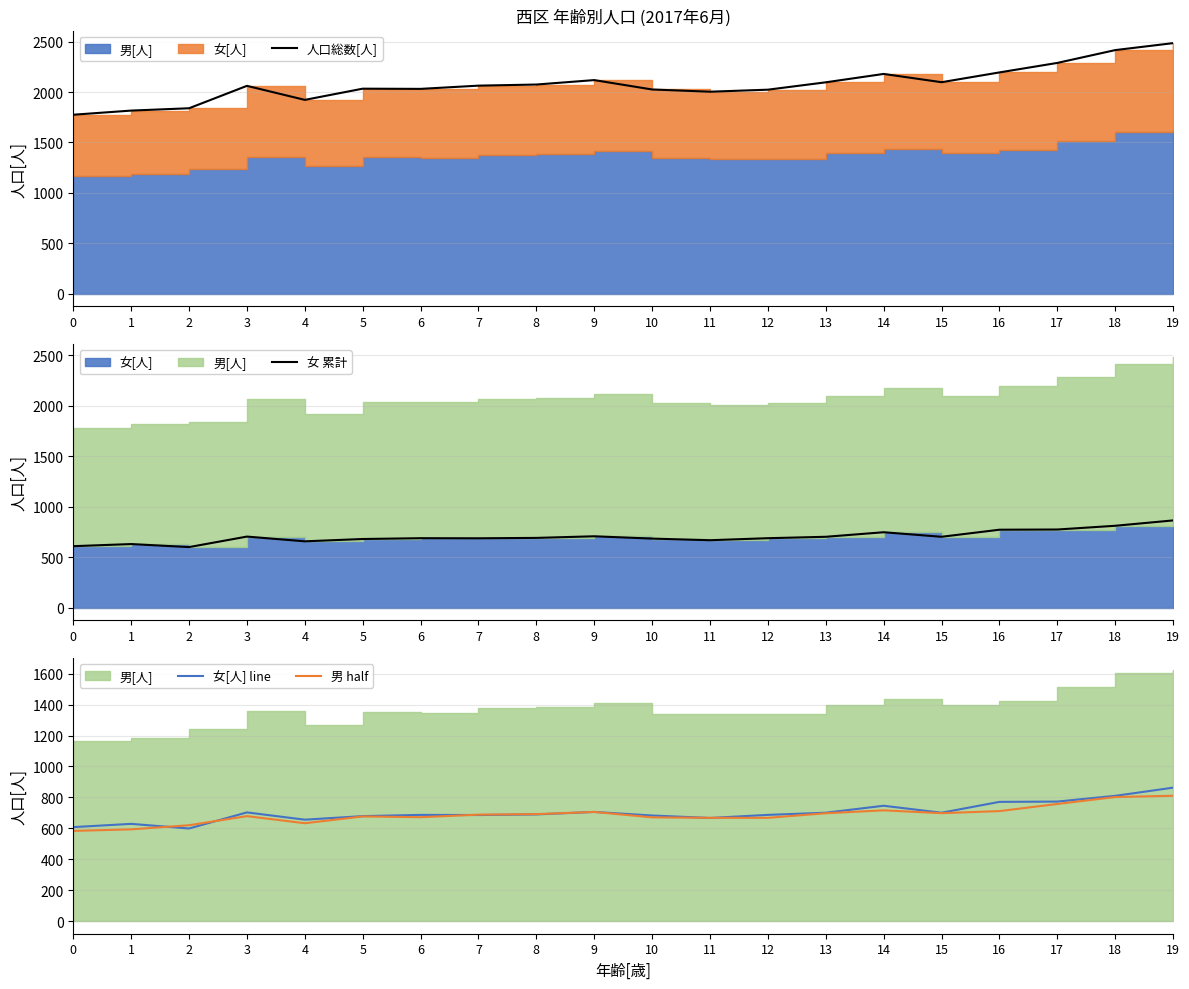

What is the sum of all 女 累計 values?

14045.0